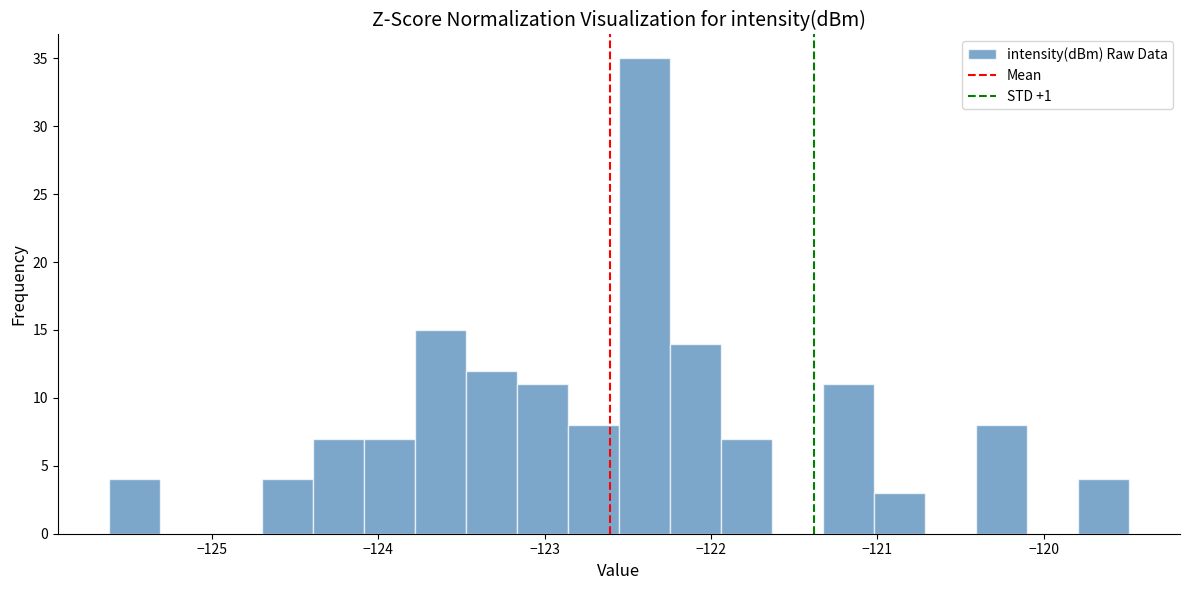

Around what value on the x-axis is the tallest bar? Give the approximate position of its centre, as read against the axis.

-122.4